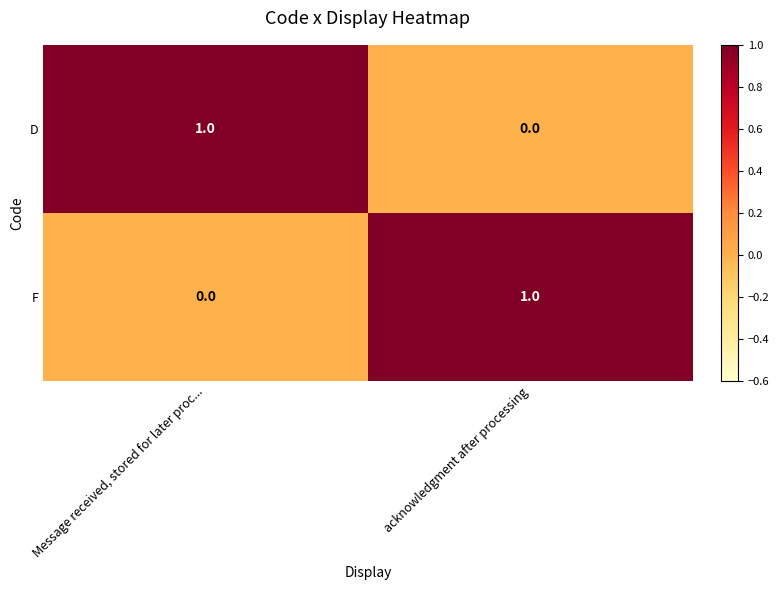

Which category has the highest value in the D series?

Message received, stored for later proc...